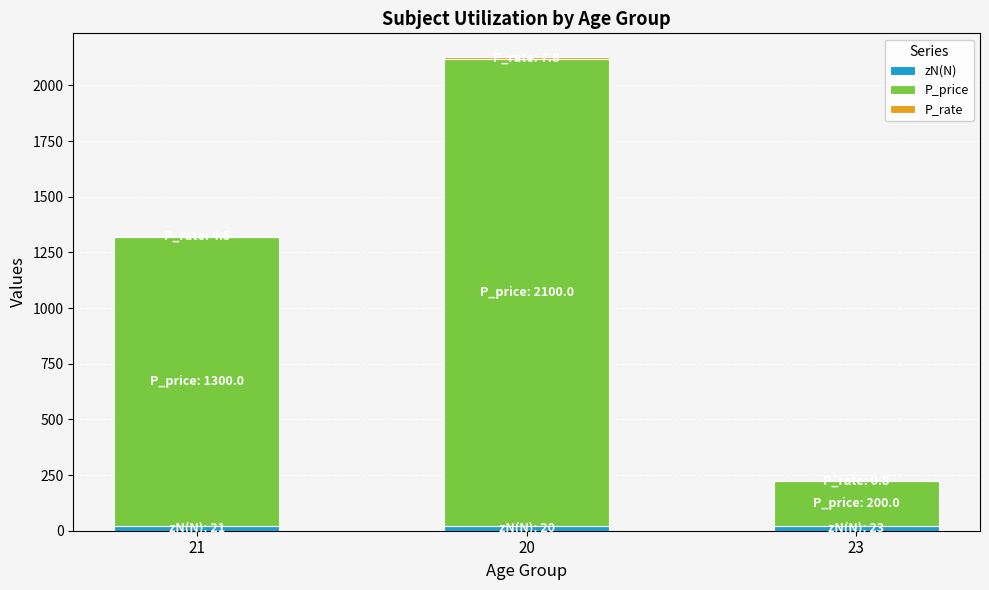

At which category is the sum across all series the highest?

20